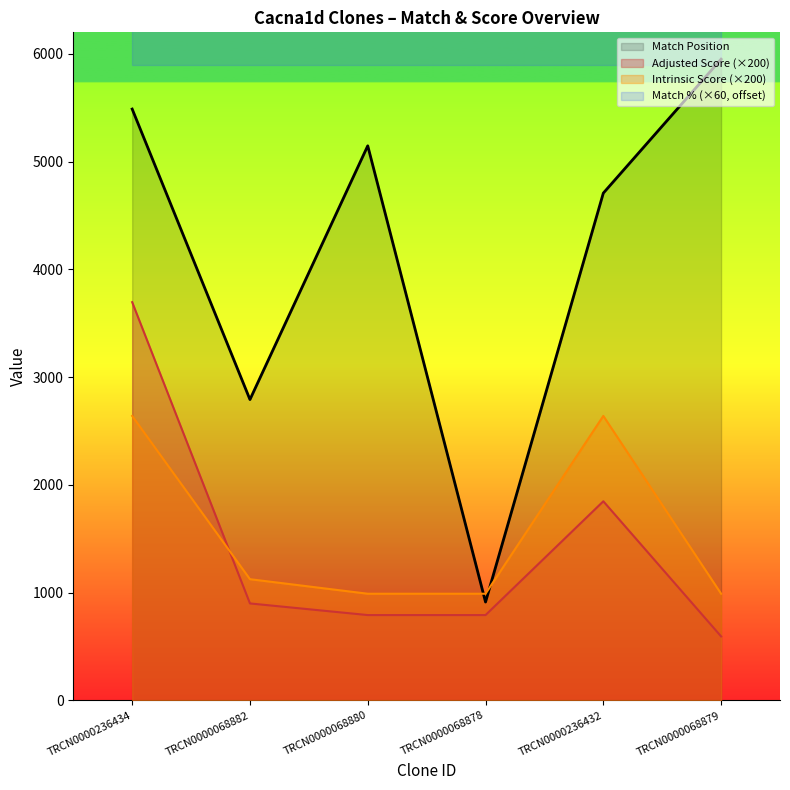

Is it true that Adjusted Score equals 1375 at TRCN0000068882?

False